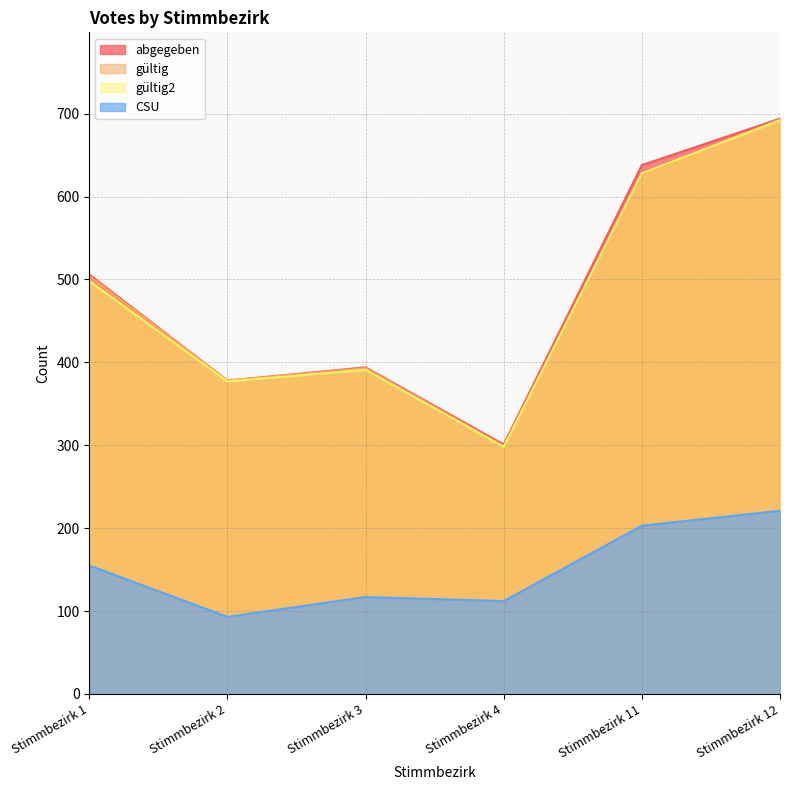

True or false: gültig and abgegeben cross at least once.

False